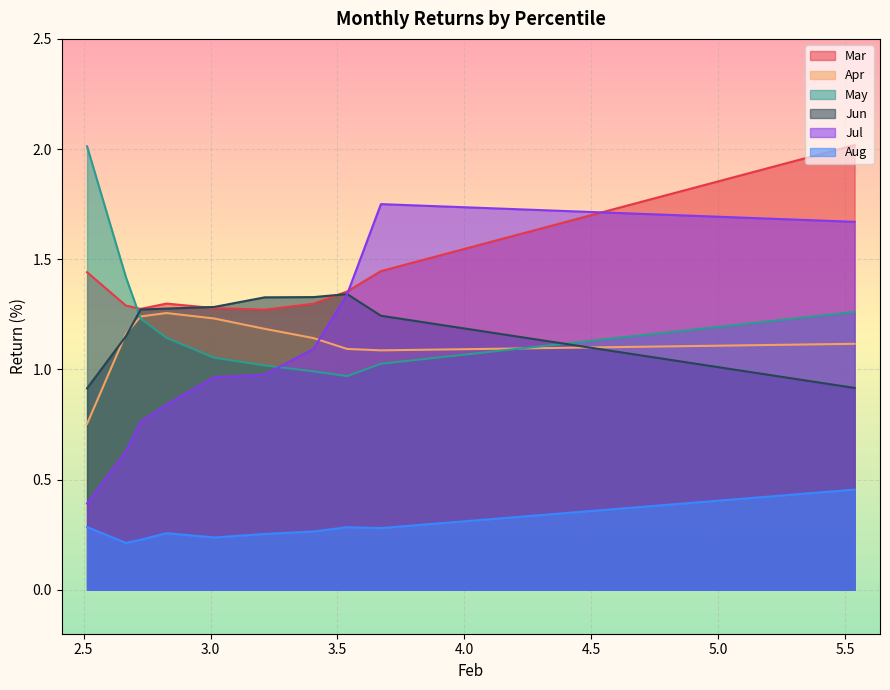

What is the highest value of the May series?

2.0